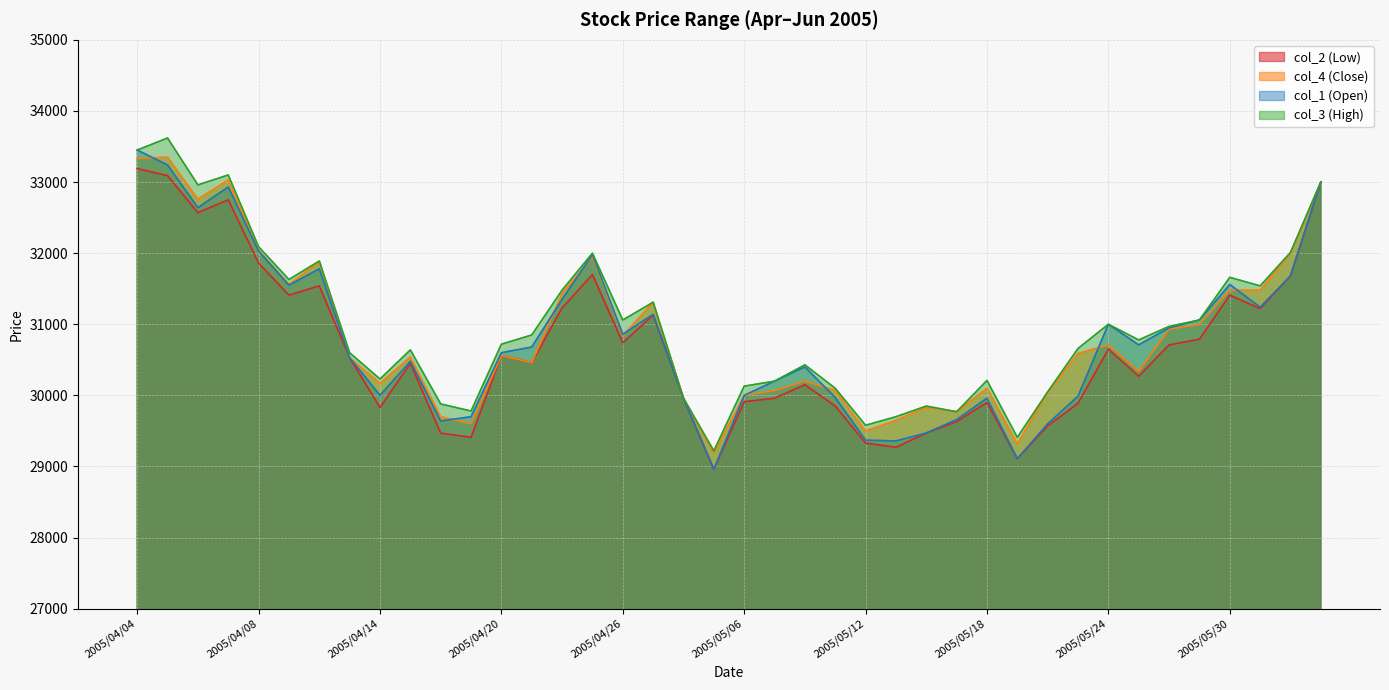

Where is the first local minimum for col_3 (High)?

2005/04/06